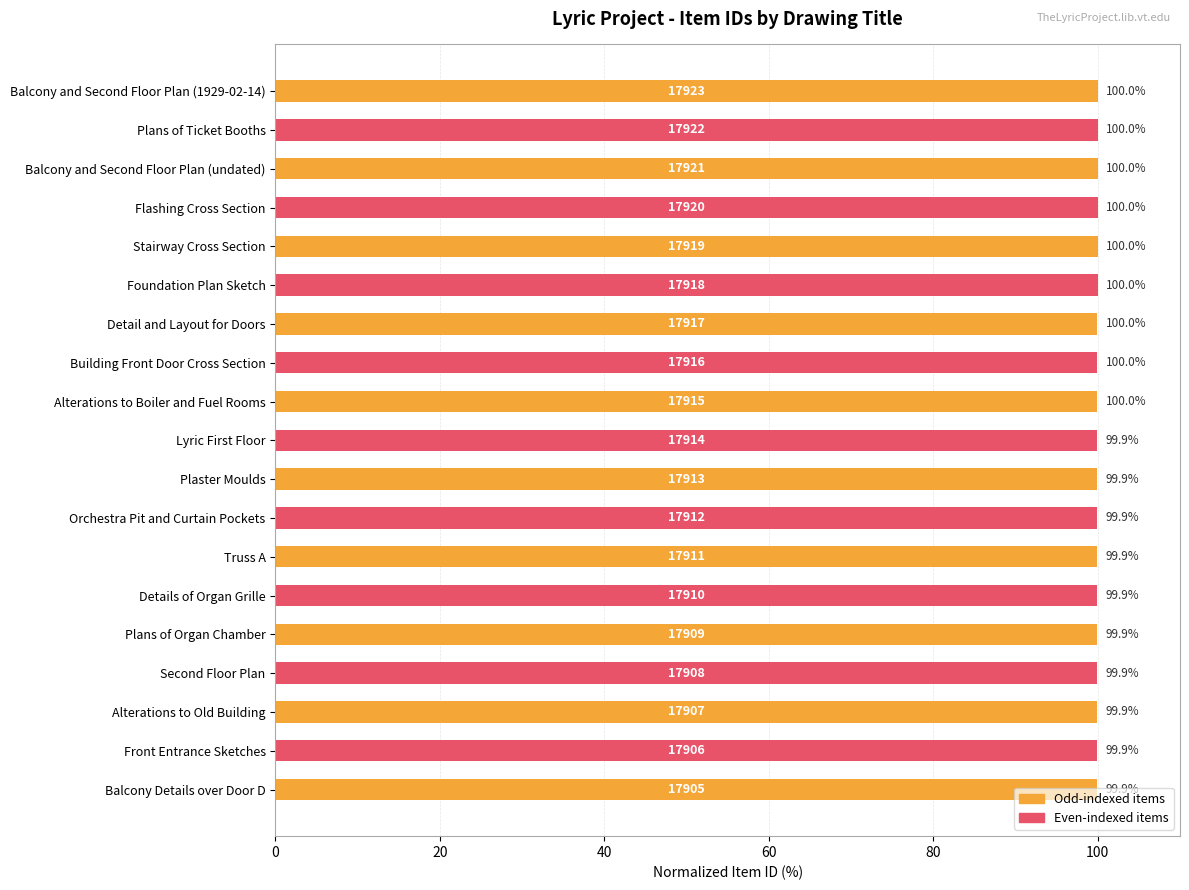

What is the label of the 2nd bar from the bottom?

Front Entrance Sketches